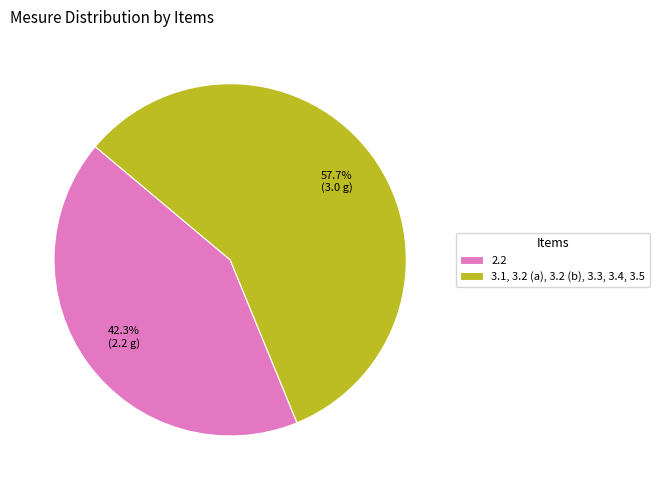

Which category accounts for the majority?

3.1, 3.2 (a), 3.2 (b), 3.3, 3.4, 3.5